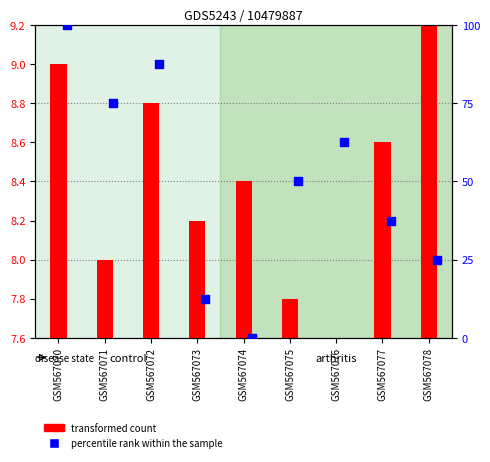

At how many categories does at least one series exceed 43?

5